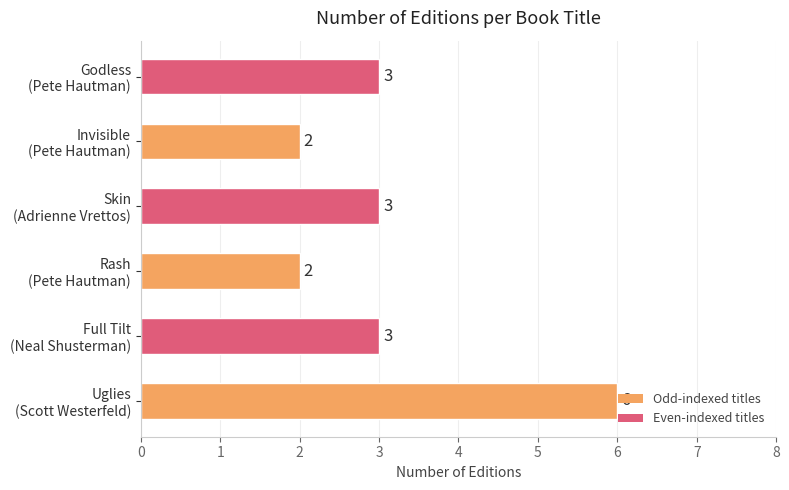

What is the difference between the second highest and minimum values?

1